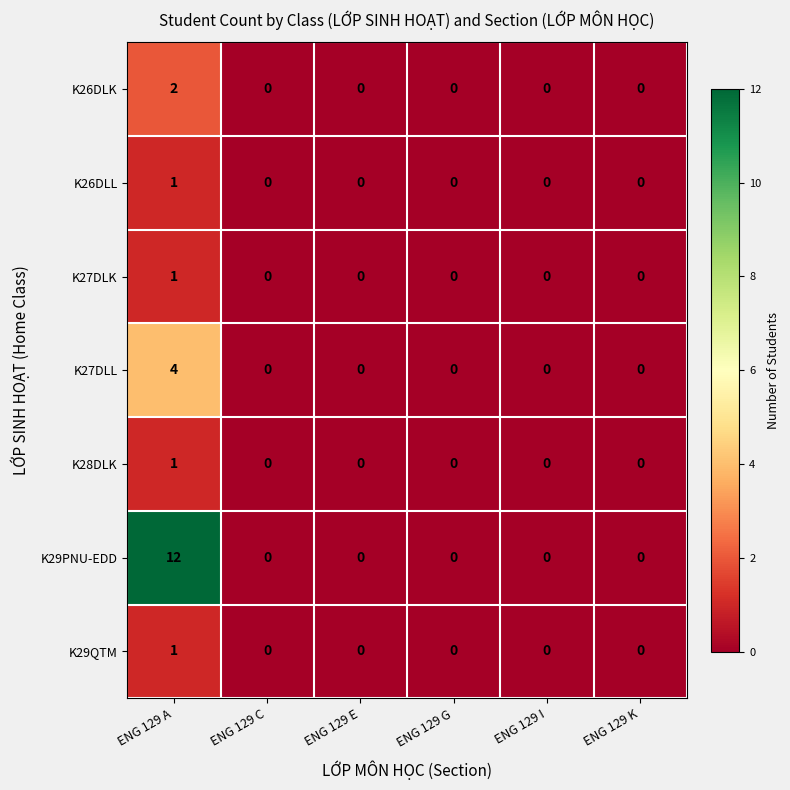

How many K29QTM values are between 0 and 1?

6